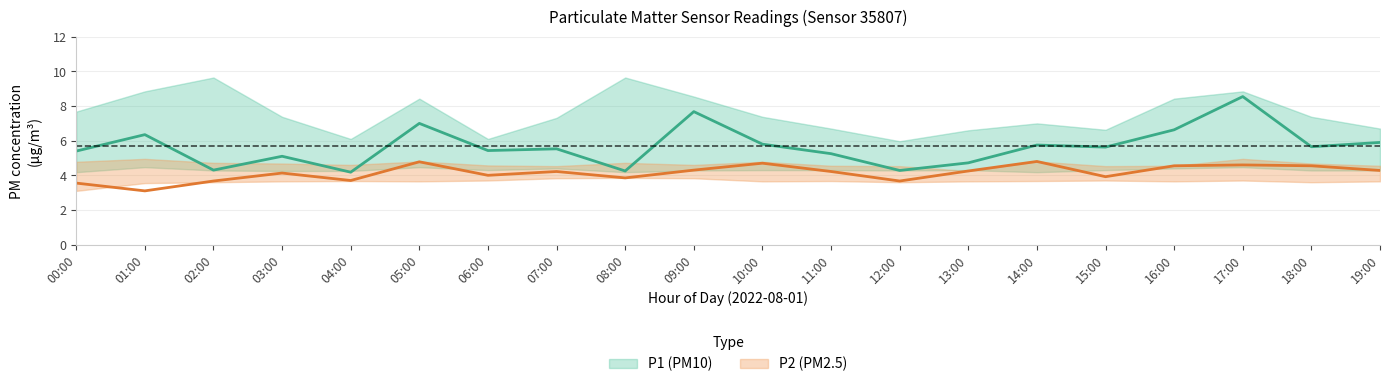

At 07:00, list the series in order from smallest to largest.

P2_lower, P2, P1_lower, P2_upper, P1, P1_upper